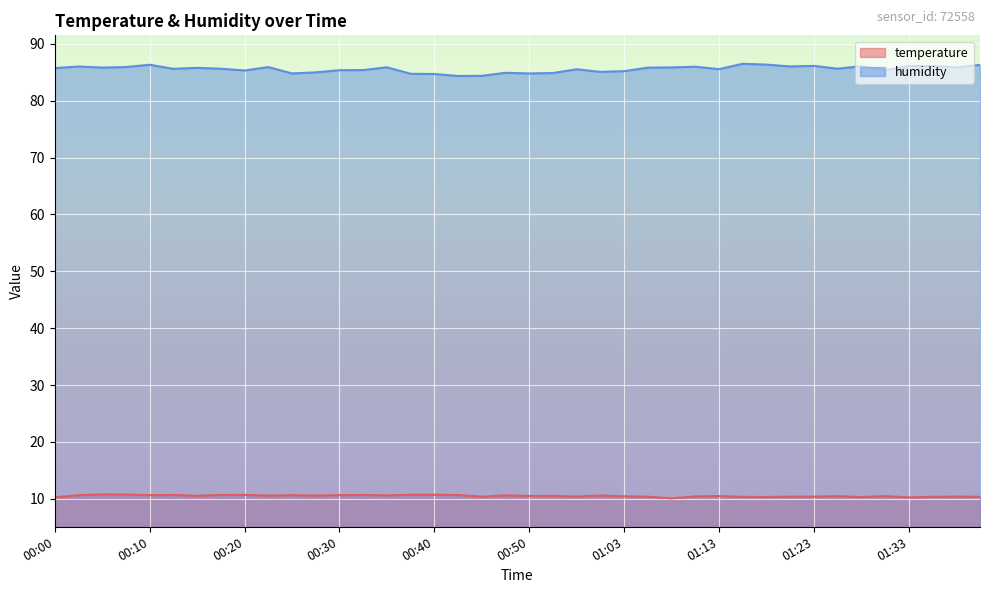

True or false: temperature and humidity intersect in this chart.

False